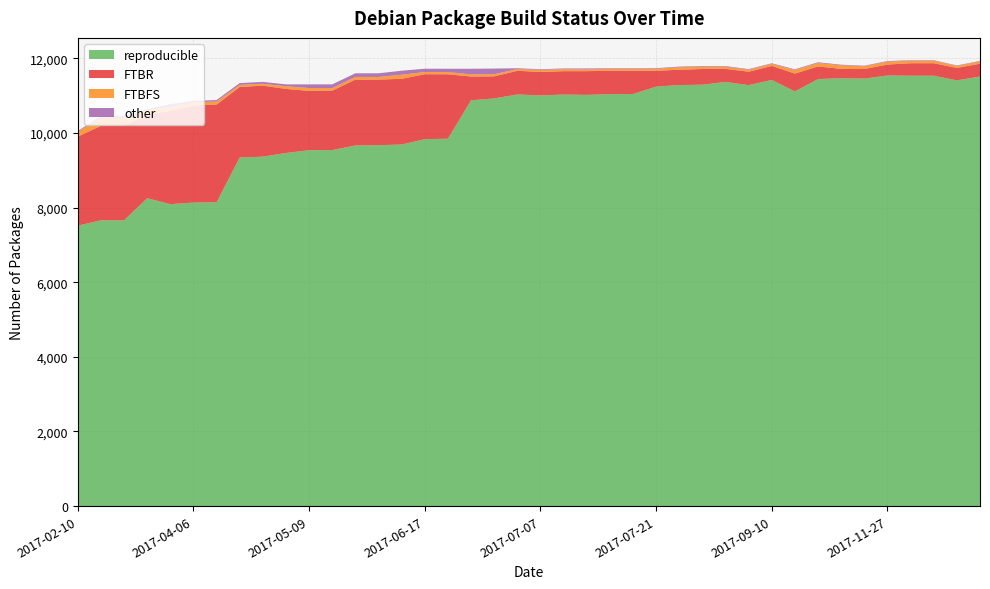

Reading left to right, extract all data points from this chart.

reproducible: 2017-02-10=7515	2017-02-08=7657	2017-03-11=7657	2017-03-24=8250	2017-03-29=8090	2017-04-06=8133	2017-04-10=8140	2017-04-18=9340	2017-04-28=9363	2017-05-06=9461	2017-05-09=9536	2017-05-10=9539	2017-05-20=9662	2017-05-23=9670	2017-05-31=9688	2017-06-17=9831	2017-06-20=9844	2017-06-21=10873	2017-06-29=10922	2017-07-02=11029	2017-07-07=11004	2017-07-08=11026	2017-07-11=11018	2017-07-12=11038	2017-07-13=11041	2017-07-21=11239	2017-08-07=11281	2017-08-11=11290	2017-08-19=11366	2017-08-25=11278	2017-09-10=11418	2017-10-01=11111	2017-10-17=11442	2017-11-04=11464	2017-11-18=11454	2017-11-27=11537	2017-12-15=11531	2017-12-31=11531	2018-01-04=11407	2018-01-19=11508
FTBR: 2017-02-10=2386	2017-02-08=2532	2017-03-11=2532	2017-03-24=2245	2017-03-29=2497	2017-04-06=2599	2017-04-10=2619	2017-04-18=1891	2017-04-28=1901	2017-05-06=1717	2017-05-09=1589	2017-05-10=1593	2017-05-20=1765	2017-05-23=1758	2017-05-31=1760	2017-06-17=1740	2017-06-20=1726	2017-06-21=636	2017-06-29=592	2017-07-02=634	2017-07-07=628	2017-07-08=627	2017-07-11=635	2017-07-12=626	2017-07-13=626	2017-07-21=423	2017-08-07=411	2017-08-11=421	2017-08-19=349	2017-08-25=360	2017-09-10=375	2017-10-01=478	2017-10-17=338	2017-11-04=250	2017-11-18=257	2017-11-27=293	2017-12-15=335	2017-12-31=335	2018-01-04=333	2018-01-19=345
FTBFS: 2017-02-10=131	2017-02-08=215	2017-03-11=215	2017-03-24=116	2017-03-29=107	2017-04-06=86	2017-04-10=81	2017-04-18=54	2017-04-28=53	2017-05-06=72	2017-05-09=75	2017-05-10=68	2017-05-20=71	2017-05-23=70	2017-05-31=110	2017-06-17=59	2017-06-20=58	2017-06-21=58	2017-06-29=57	2017-07-02=48	2017-07-07=55	2017-07-08=55	2017-07-11=47	2017-07-12=51	2017-07-13=48	2017-07-21=55	2017-08-07=67	2017-08-11=62	2017-08-19=59	2017-08-25=55	2017-09-10=56	2017-10-01=97	2017-10-17=92	2017-11-04=95	2017-11-18=75	2017-11-27=79	2017-12-15=69	2017-12-31=69	2018-01-04=54	2018-01-19=63
other: 2017-02-10=17	2017-02-08=48	2017-03-11=48	2017-03-24=27	2017-03-29=74	2017-04-06=39	2017-04-10=39	2017-04-18=49	2017-04-28=49	2017-05-06=49	2017-05-09=99	2017-05-10=99	2017-05-20=98	2017-05-23=98	2017-05-31=107	2017-06-17=88	2017-06-20=89	2017-06-21=150	2017-06-29=151	2017-07-02=20	2017-07-07=18	2017-07-08=17	2017-07-11=25	2017-07-12=16	2017-07-13=16	2017-07-21=16	2017-08-07=16	2017-08-11=16	2017-08-19=15	2017-08-25=15	2017-09-10=15	2017-10-01=17	2017-10-17=19	2017-11-04=17	2017-11-18=13	2017-11-27=15	2017-12-15=12	2017-12-31=12	2018-01-04=12	2018-01-19=12